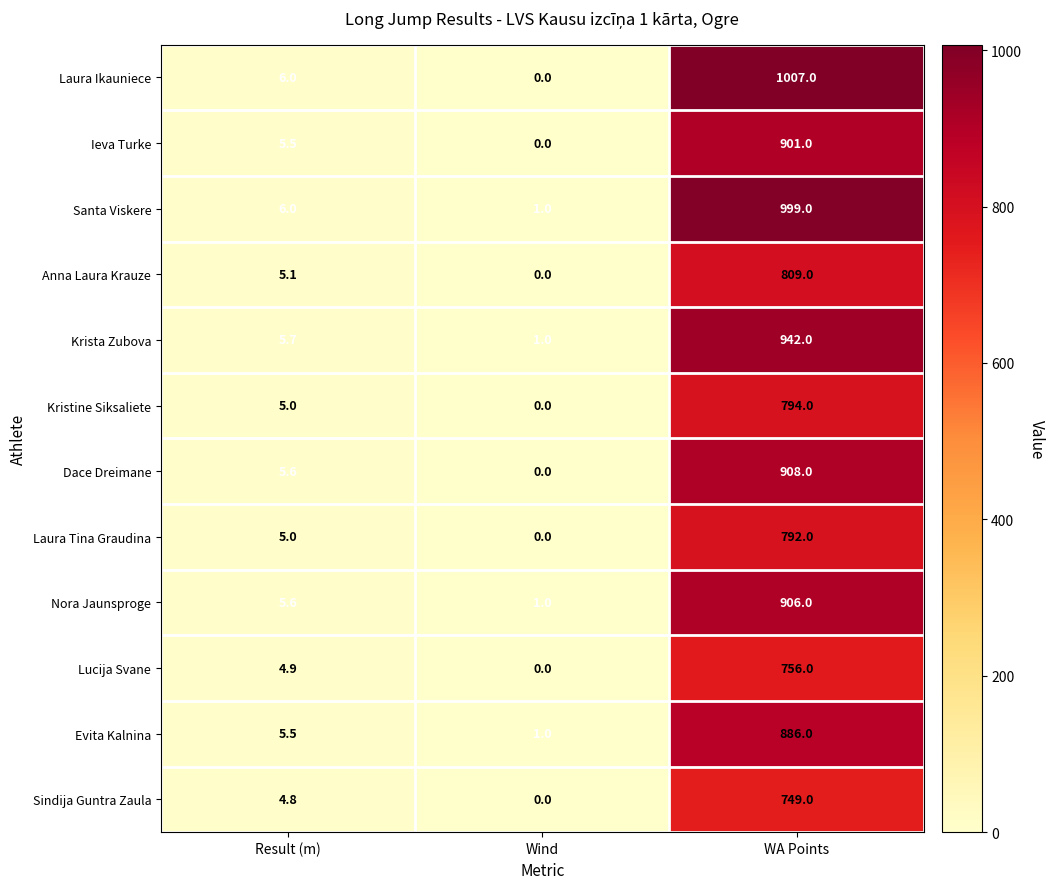

At which label does Evita Kalnina first exceed 5?

Result (m)